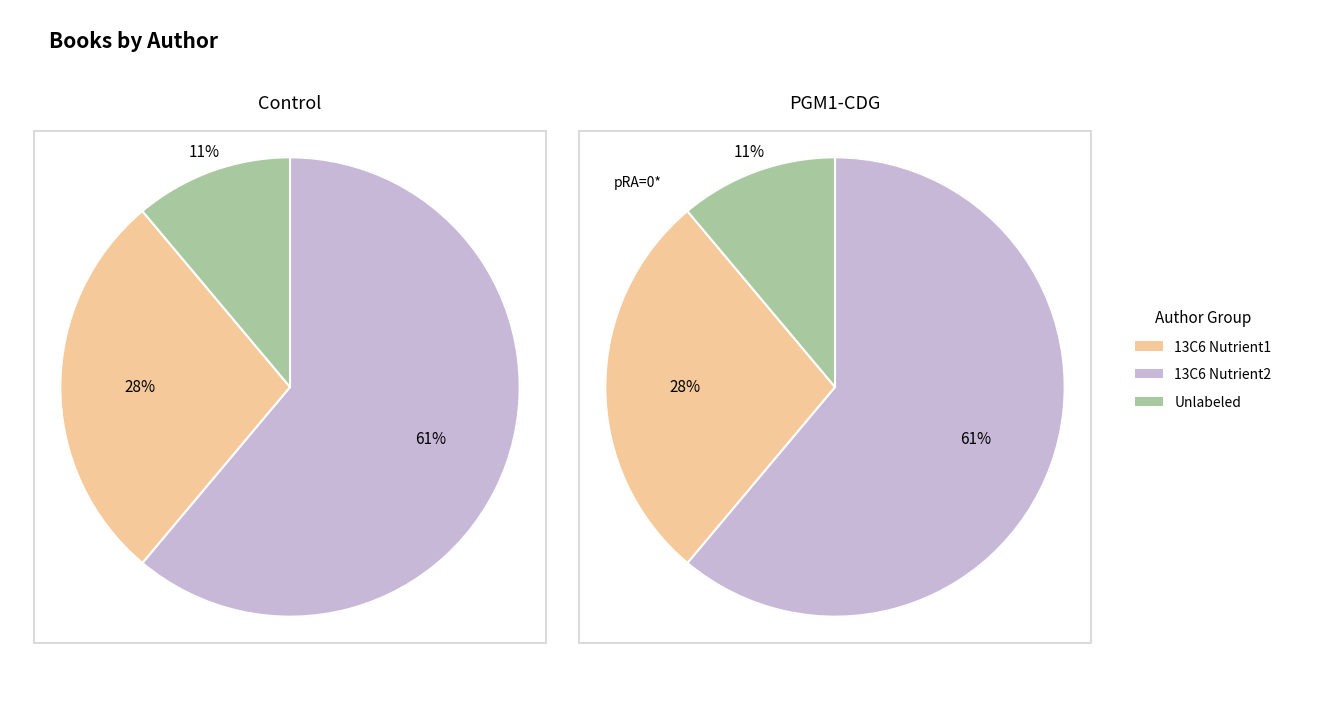

How many segments does this pie chart have?

3